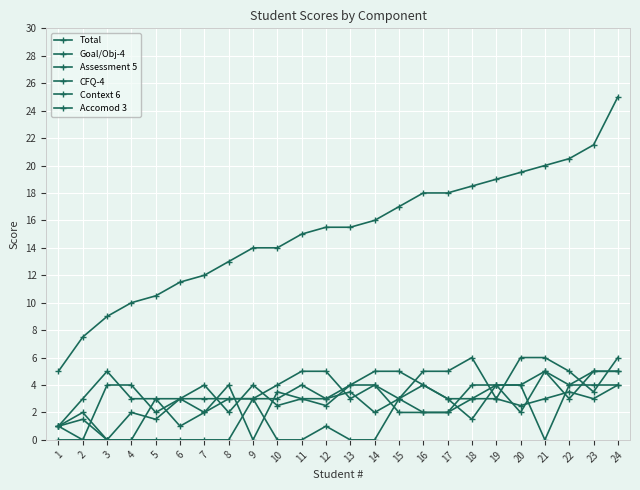

How many lines are shown in the chart?

6